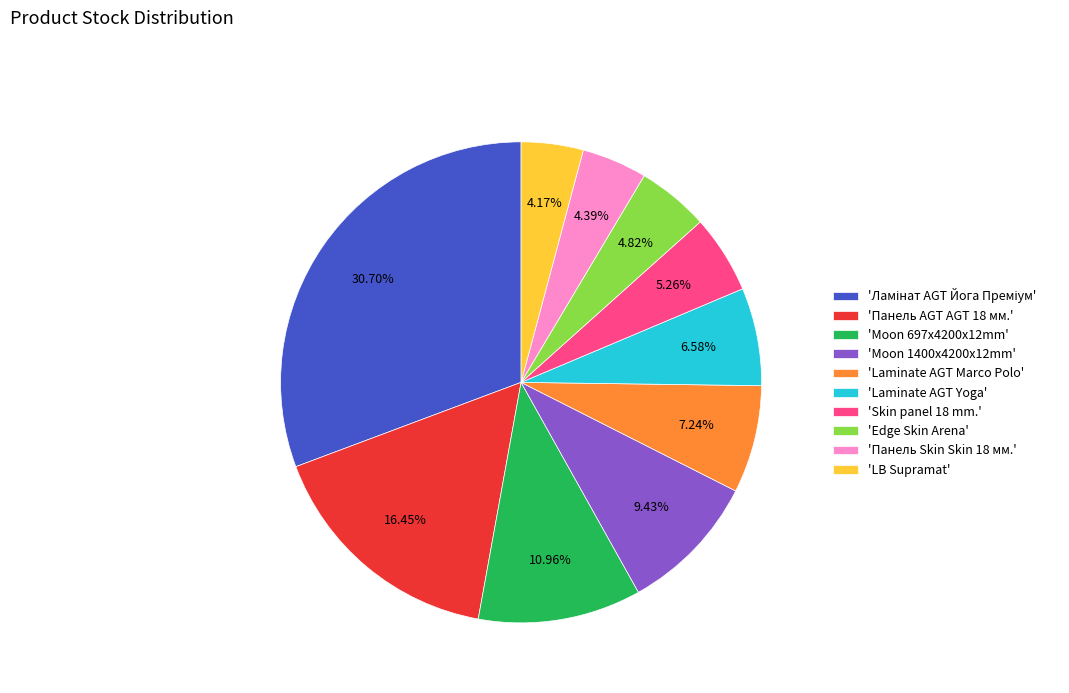

Is the sum of 'Skin panel 18 mm.' and 'Laminate AGT Marco Polo' greater than half?

No